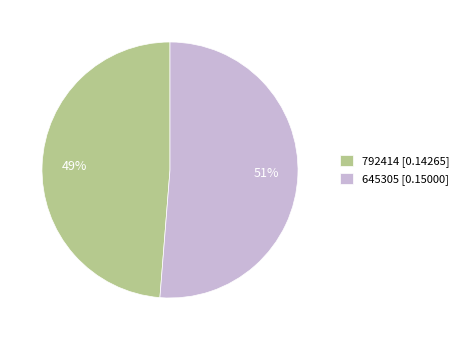

Is the sum of 645305 [0.15000] and 792414 [0.14265] greater than half?

Yes